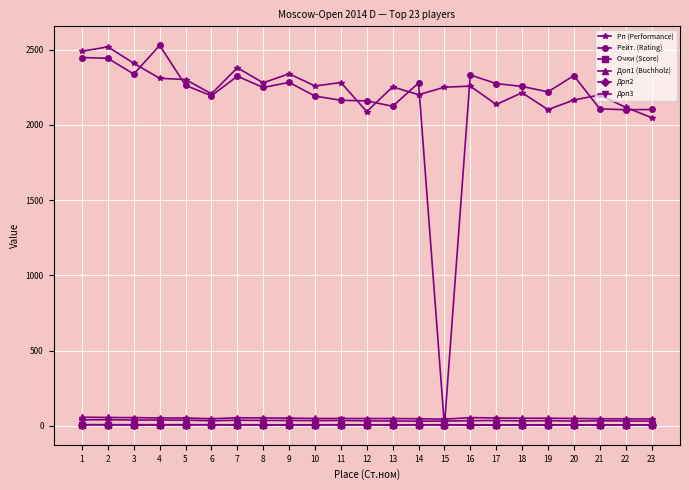

The value of Очки (Score) at 18 is 6.0. True or false?

True